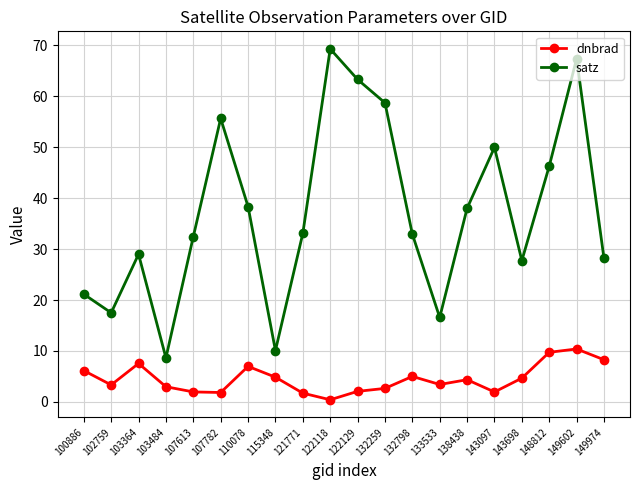

What is the difference between the maximum and minimum values in the dnbrad series?

10.0